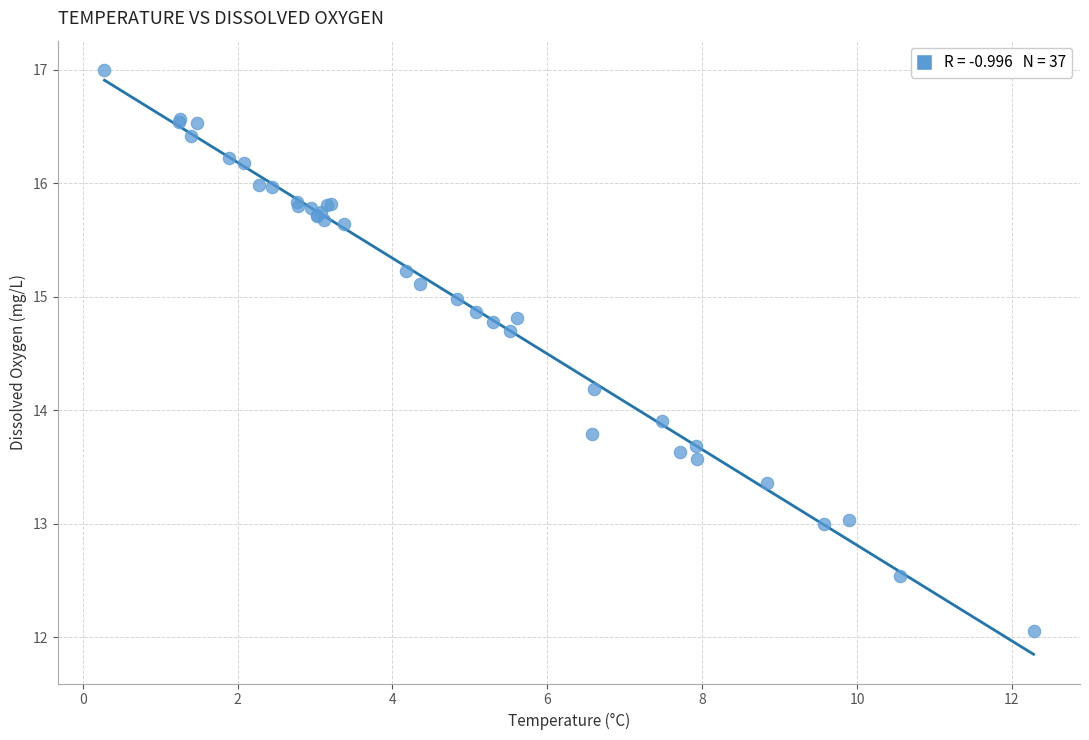

What Y value in the scatter plot is closest to 14?

13.9